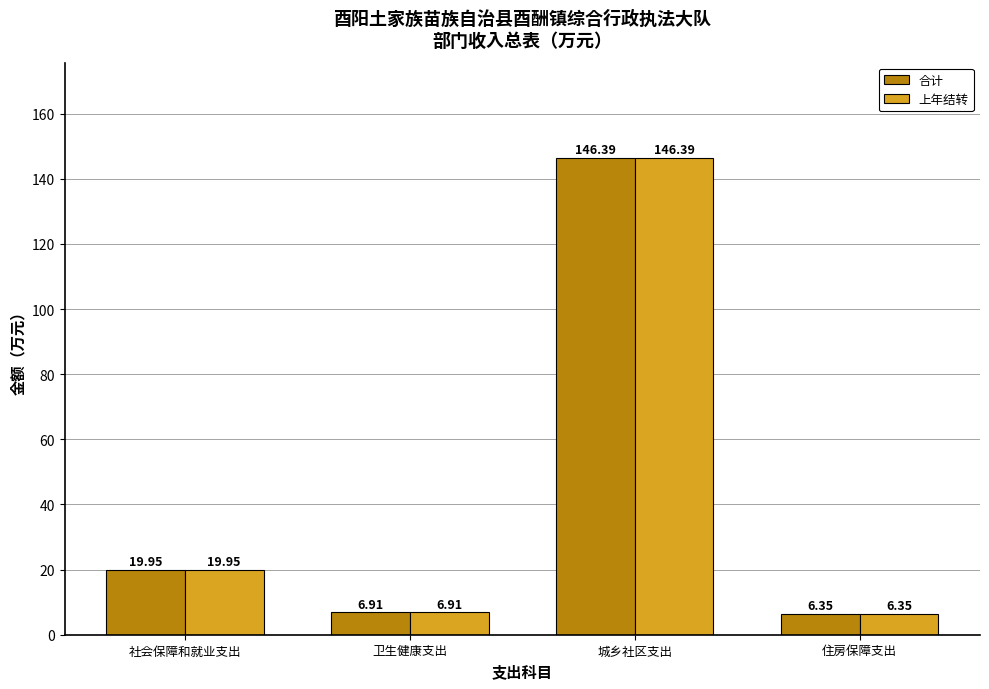

What is the label of the 4th bar from the right?

社会保障和就业支出